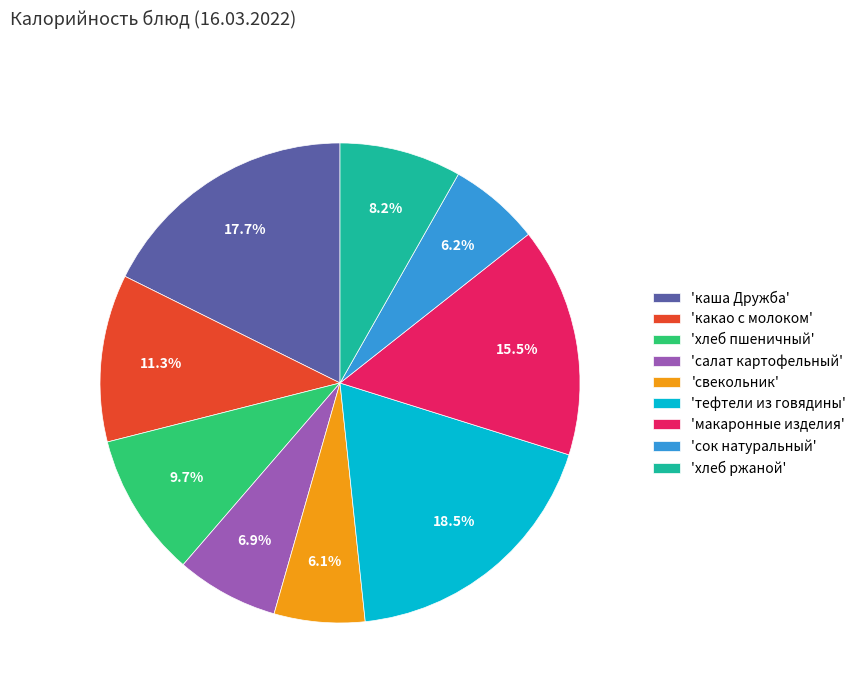

Does 'каша Дружба' account for over 50% of the chart?

No